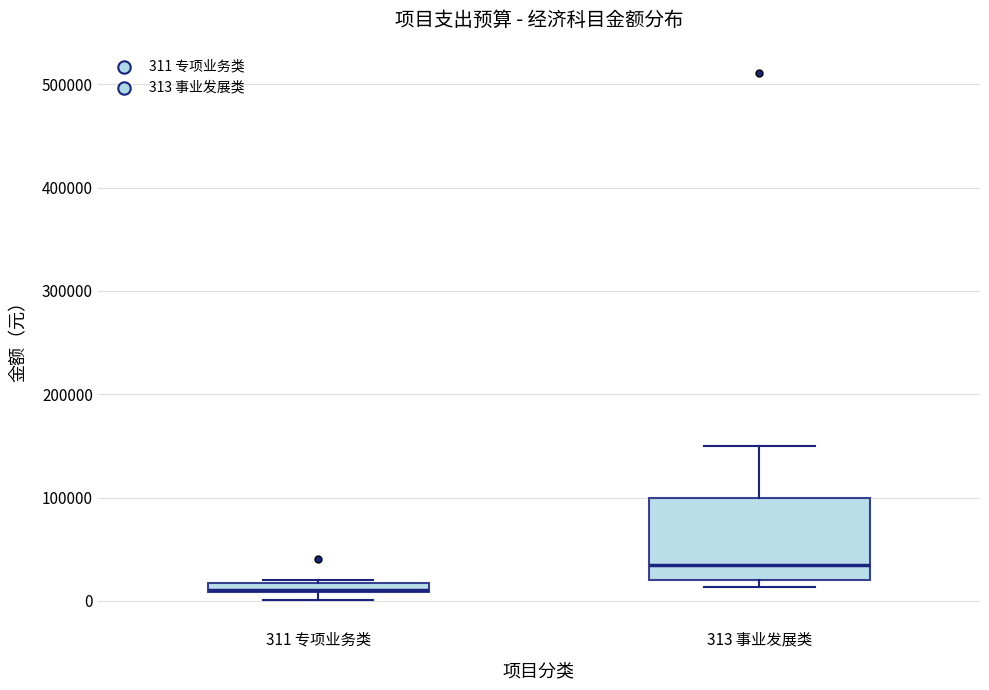

Comparing the boxes themselves (not the whiskers), which one is the tallest?

313 事业发展类